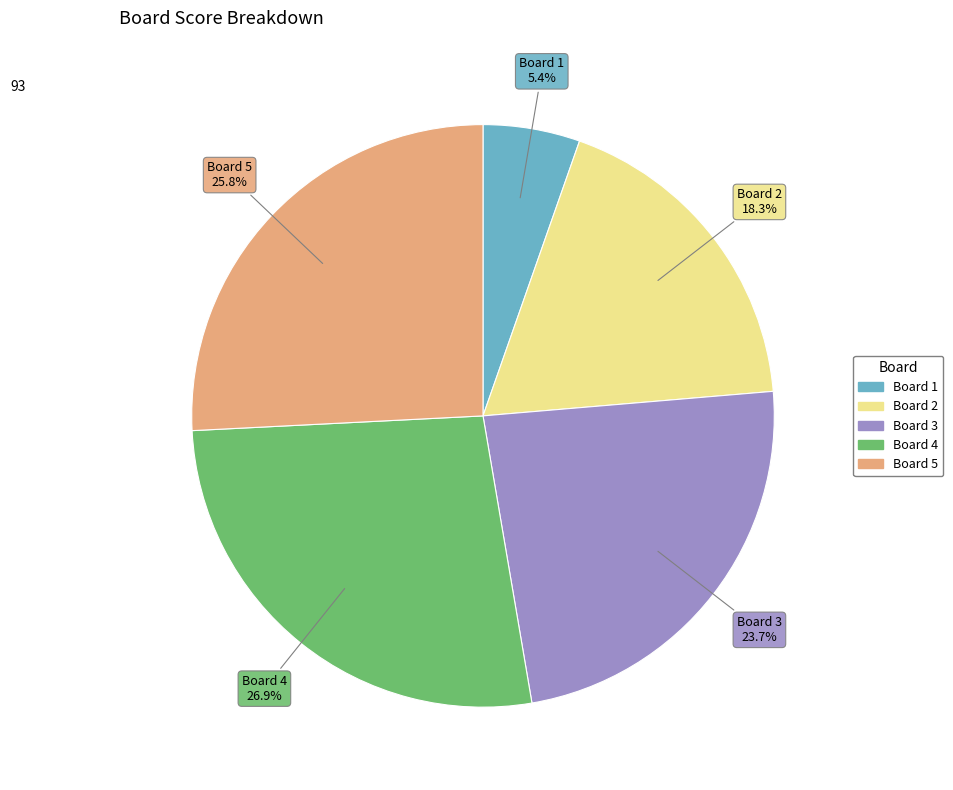

Combined, what portion of the pie is Board 3 and Board 5?

49.5%